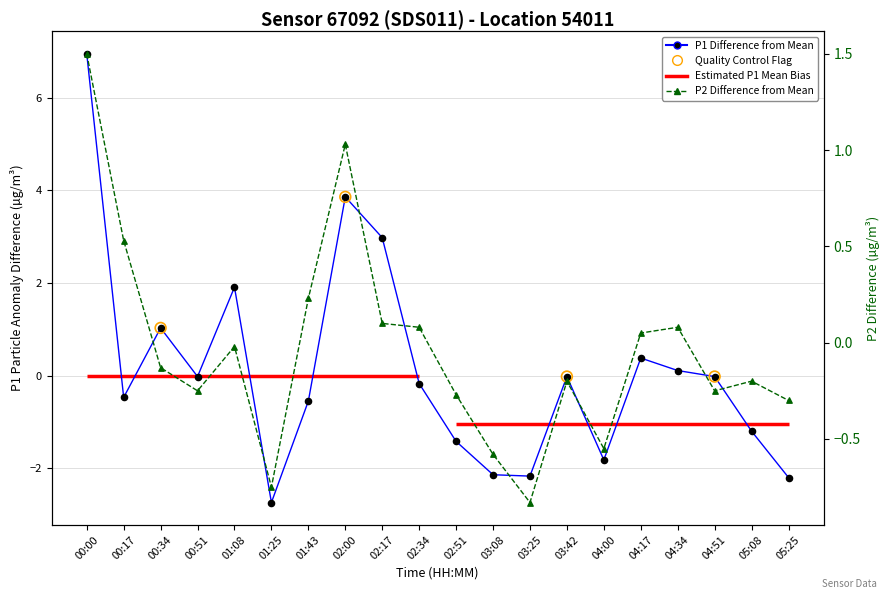

Which series has the largest total across all categories?

P1